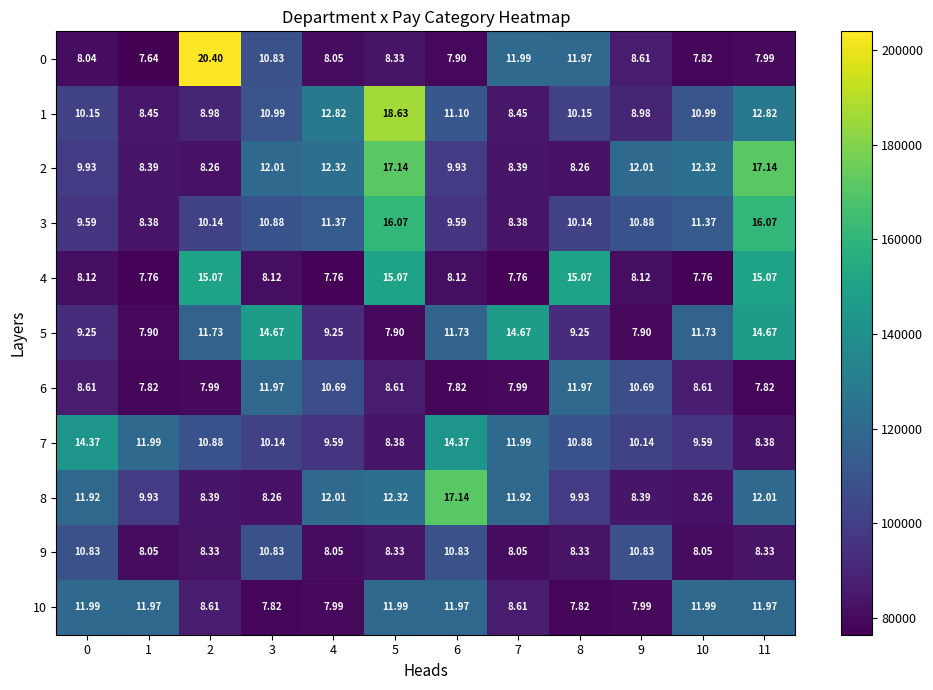

What is the total value across all series at 3?

116.5